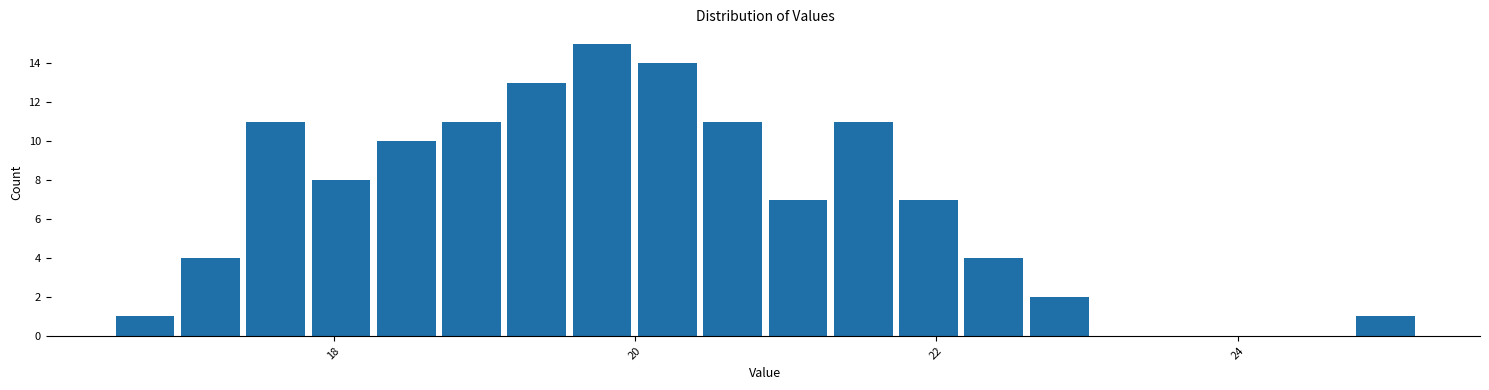

Around what value on the x-axis is the tallest bar? Give the approximate position of its centre, as read against the axis.

19.8